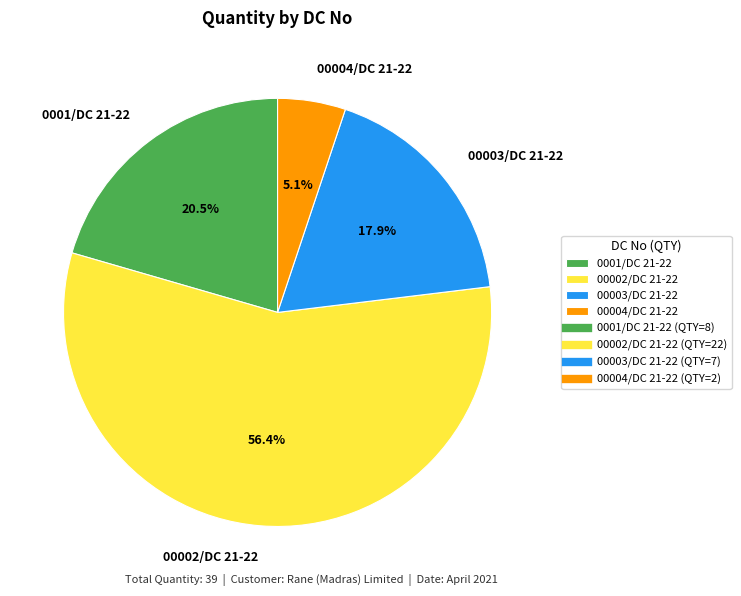

What percentage is NOT represented by 0001/DC 21-22?

79.5%